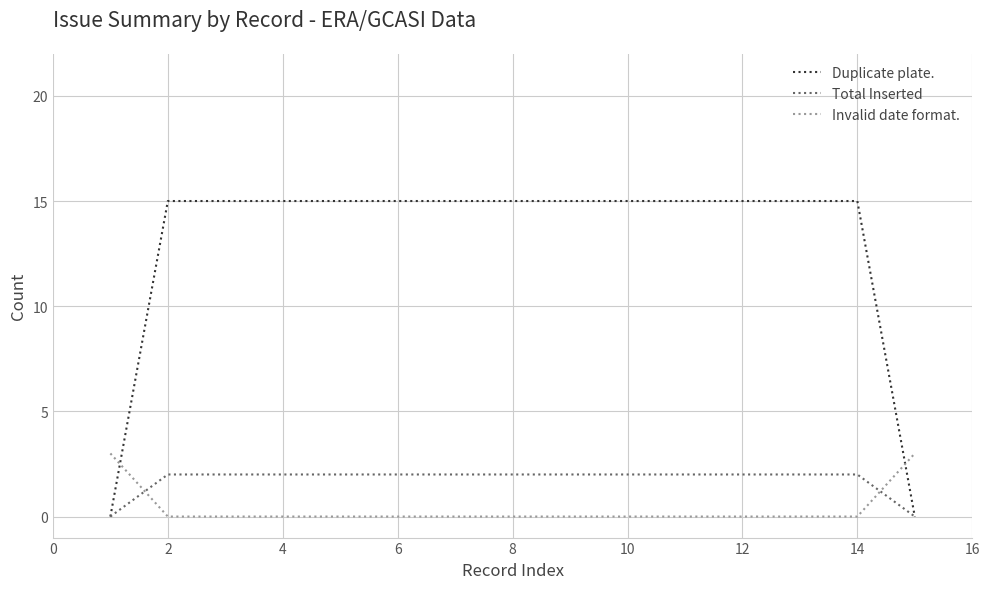

Which series has the widest spread of values?

Duplicate plate.